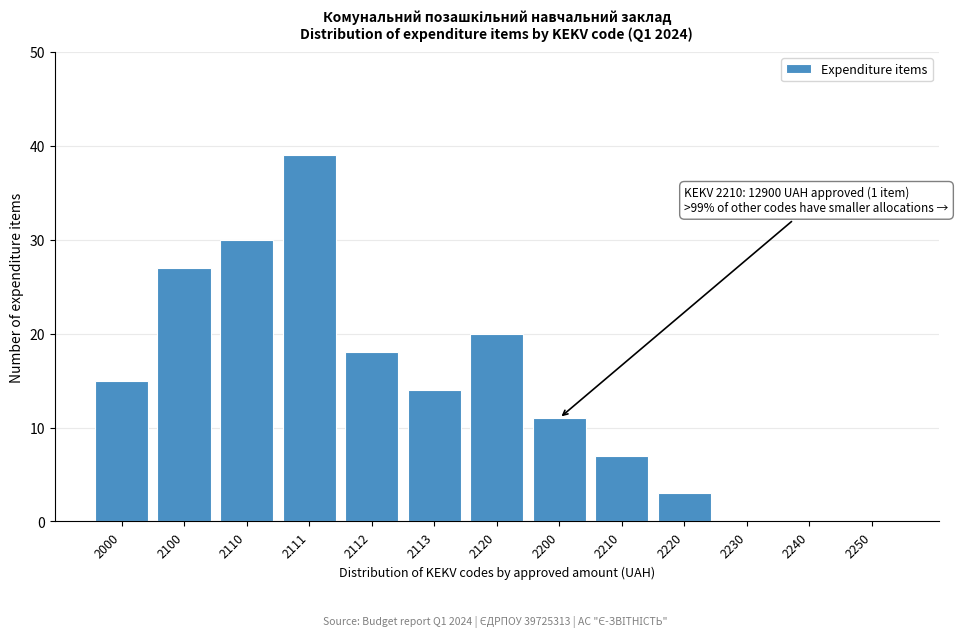

Reading left to right, transcribe all the data shown in this chart.

2000=15	2100=27	2110=30	2111=39	2112=18	2113=14	2120=20	2200=11	2210=7	2220=3	2230=0	2240=0	2250=0